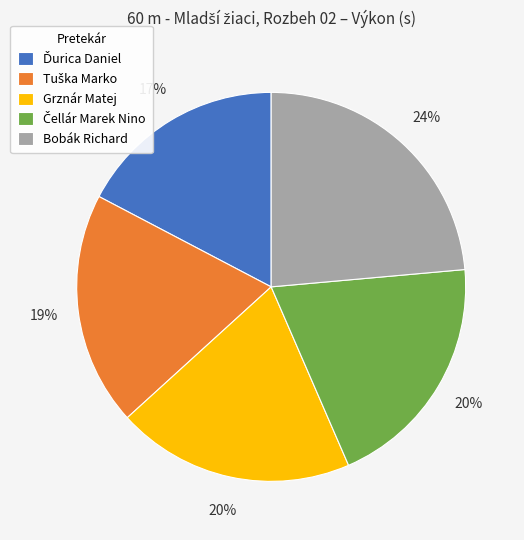

Is there a majority slice in this chart?

No